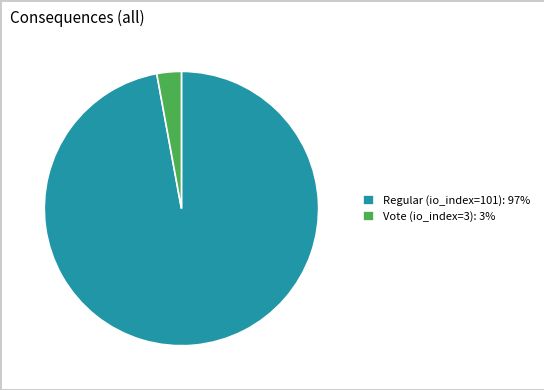

Combined, do Regular (io_index=101): 97% and Vote (io_index=3): 3% account for over 50%?

Yes